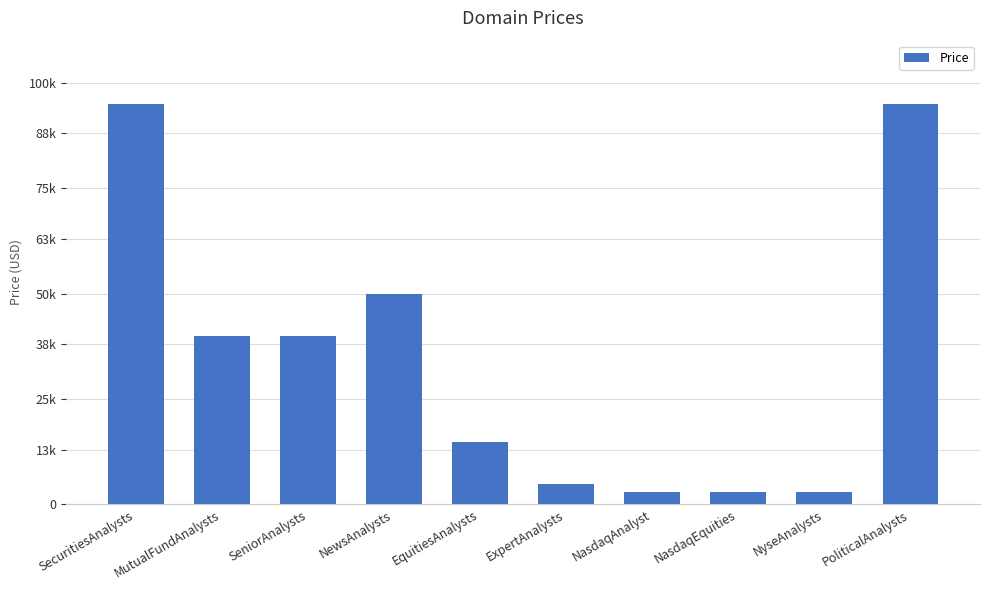

What is the difference between the maximum and minimum values?

92000